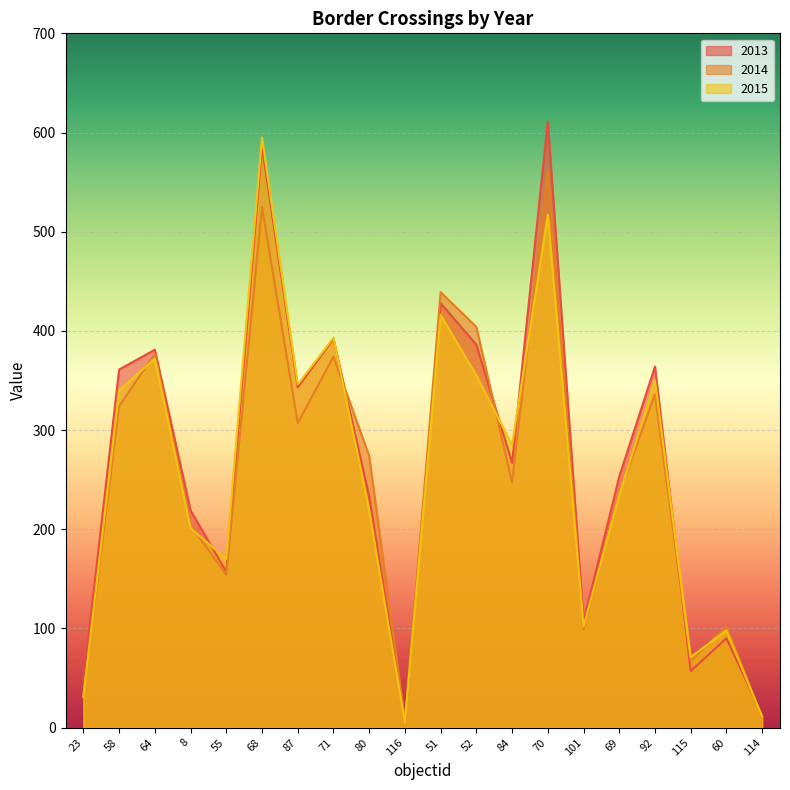

Where does the 2015 series first go above 285?

58